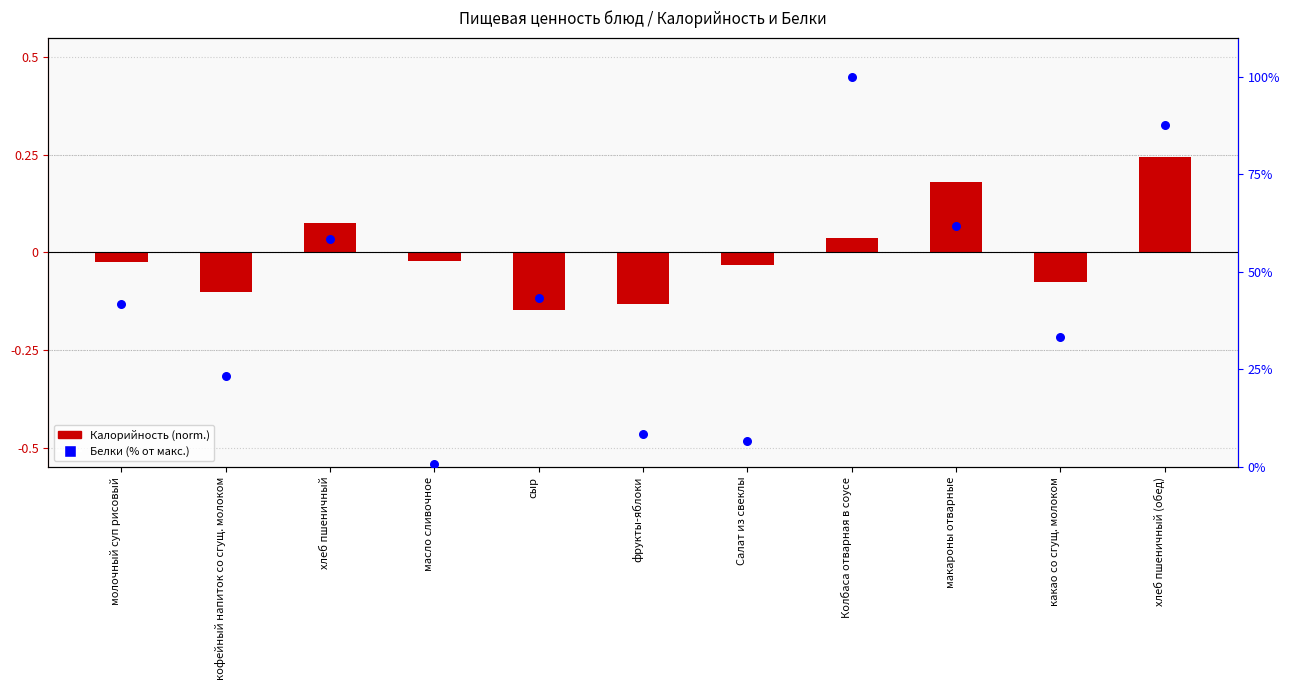

Which series has the largest Y range (max minus min)?

Белки (% от макс.)